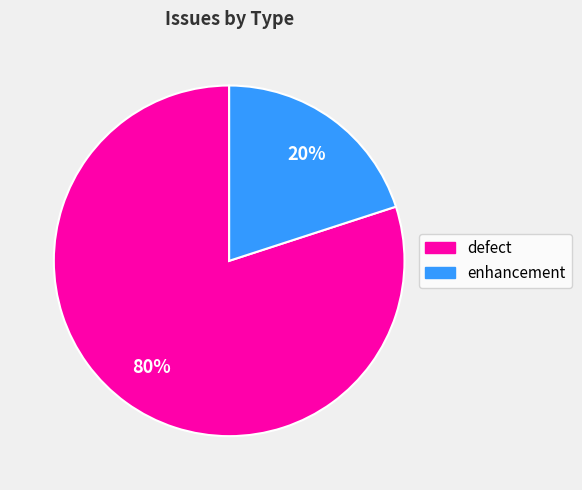

To the nearest percent, what is the combined percentage of defect and enhancement?

100%